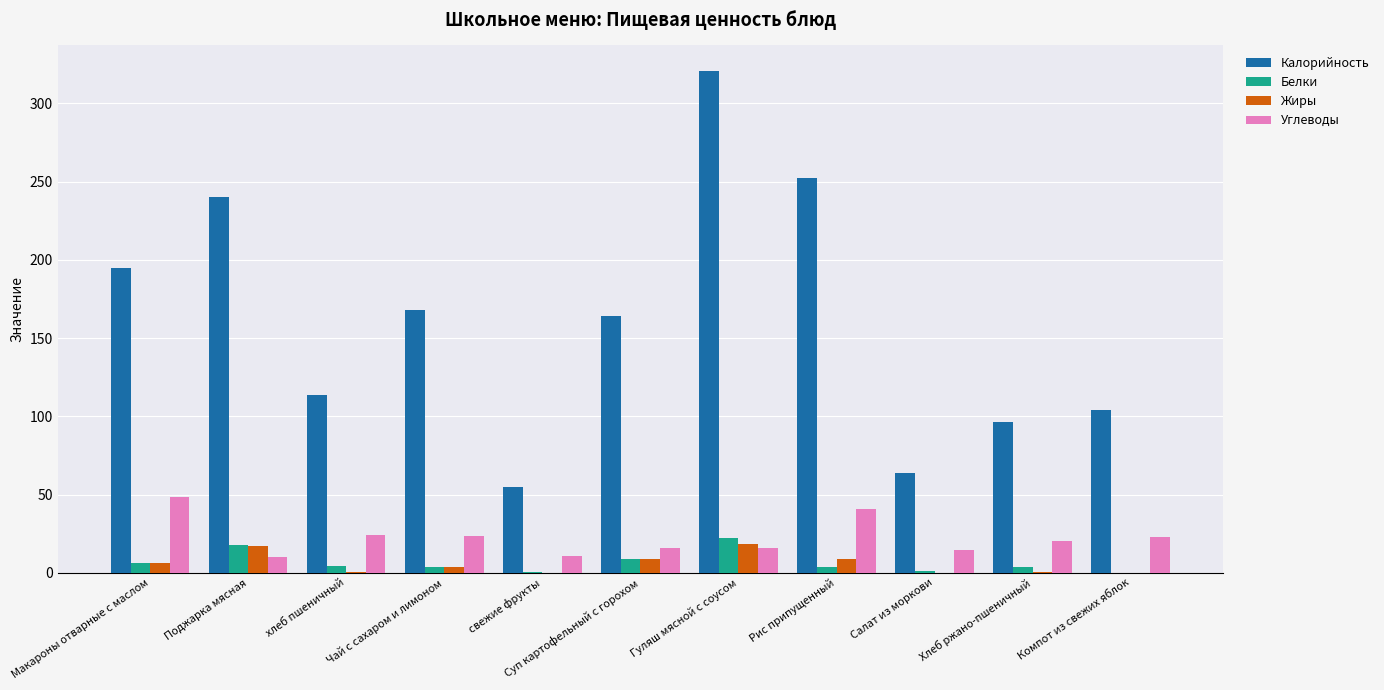

What is the greatest value displayed?

321.0